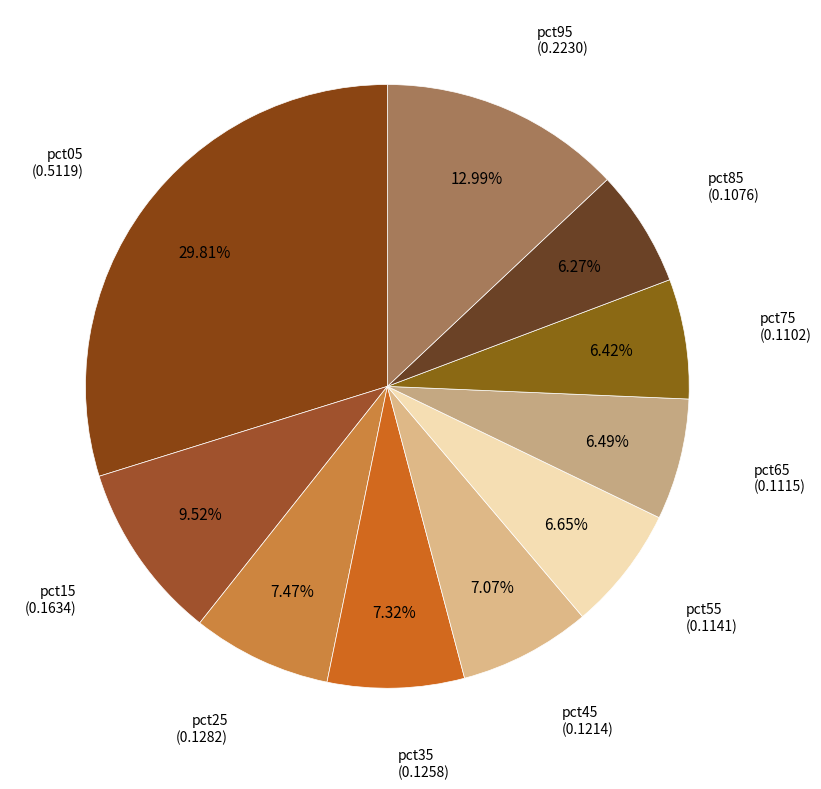

How many slices are in this pie chart?

10